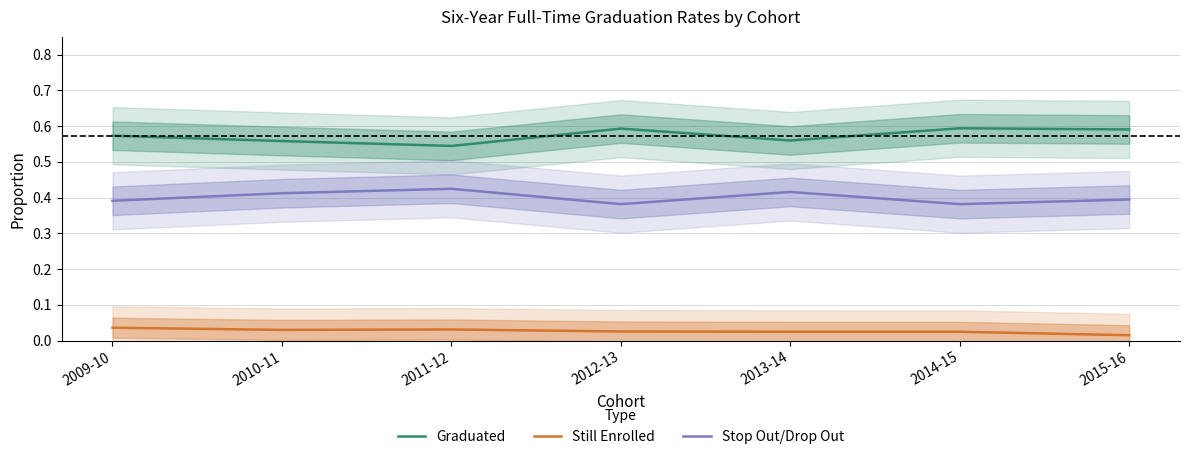

The Still Enrolled series shows 0.0 at 2013-14. True or false?

True